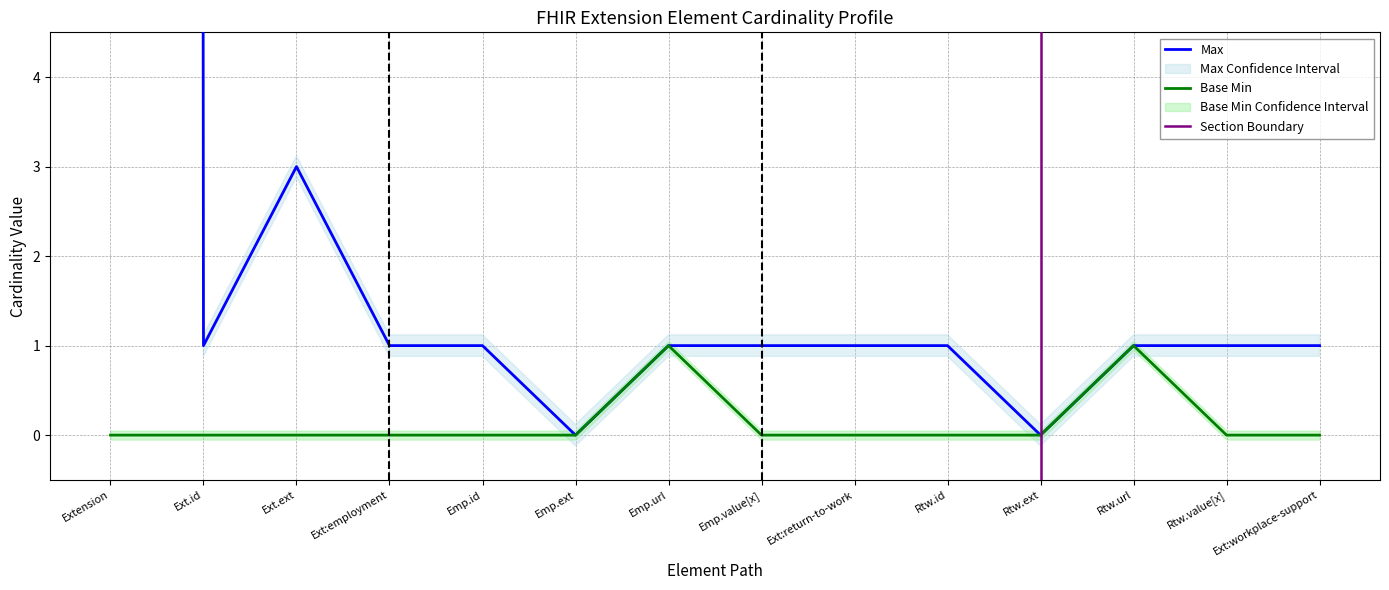

True or false: Base Min has a value of 0 at Ext:return-to-work.

True